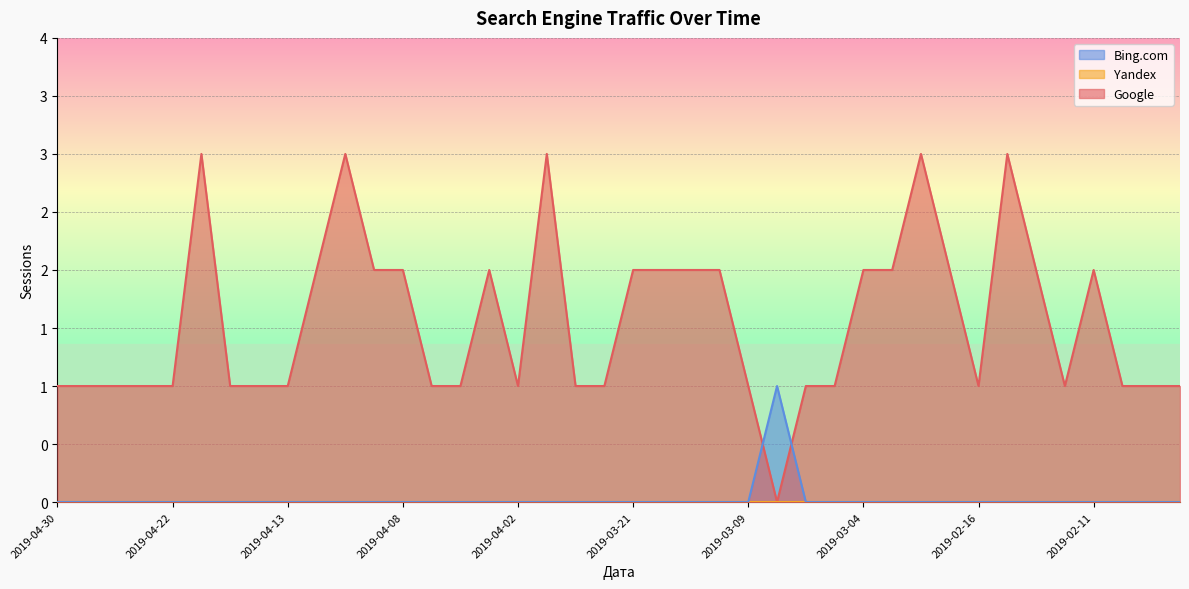

Which series has the largest range (max minus min)?

Google